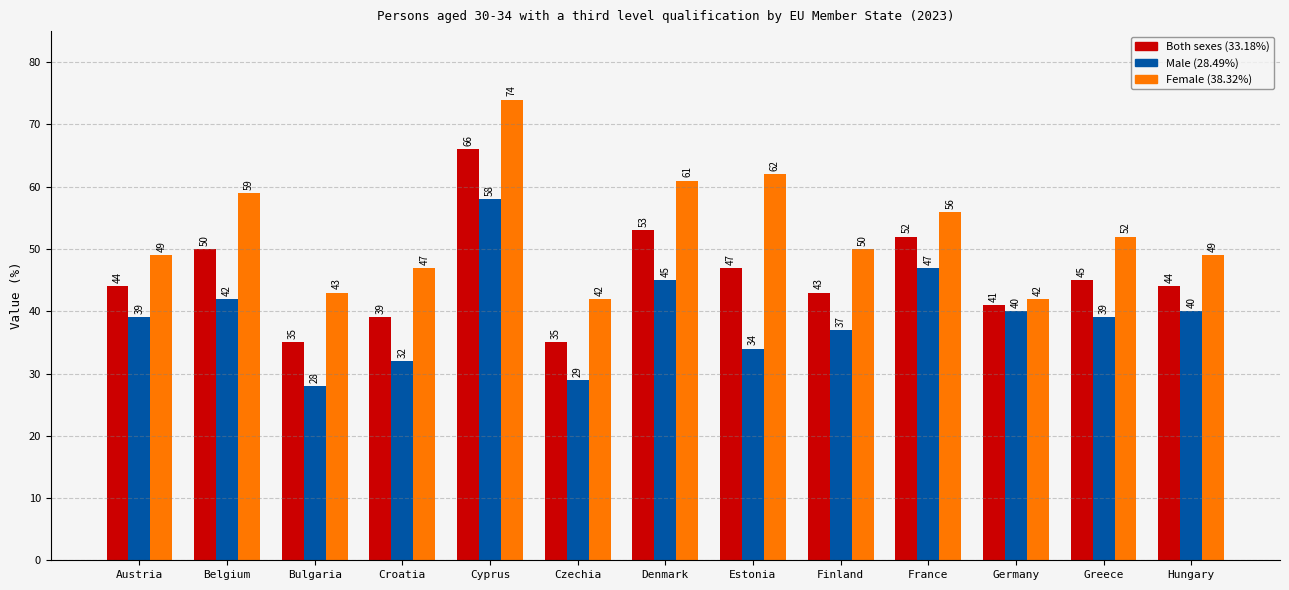

Which label corresponds to the largest value in the chart?

Cyprus